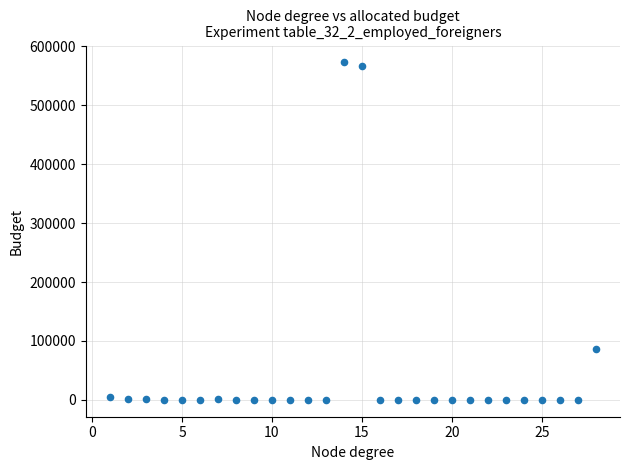

What is the range of X values (max minus min)?

27